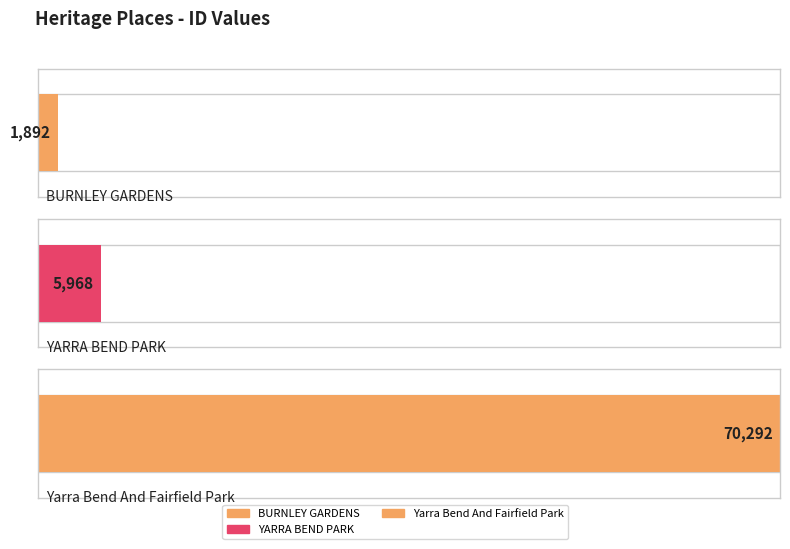

True or false: the data shows 974 at BURNLEY GARDENS.

False